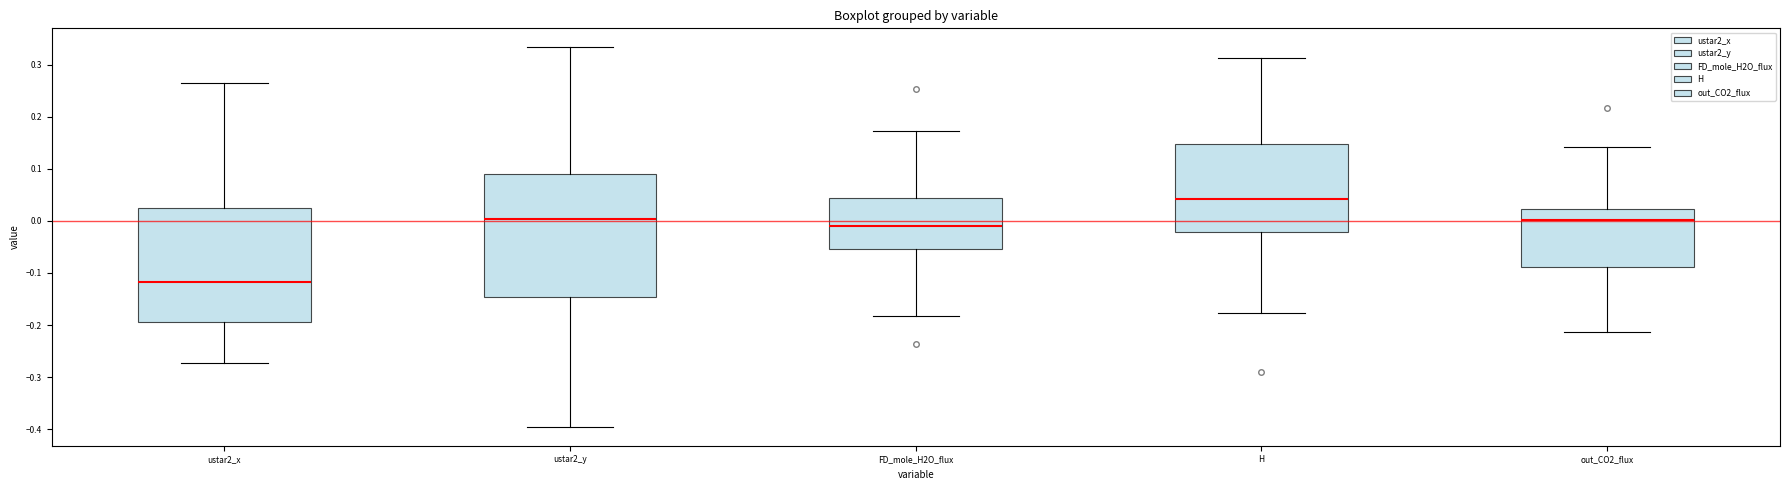

Which box is the tallest, from its lower edge to its upper edge?

ustar2_y